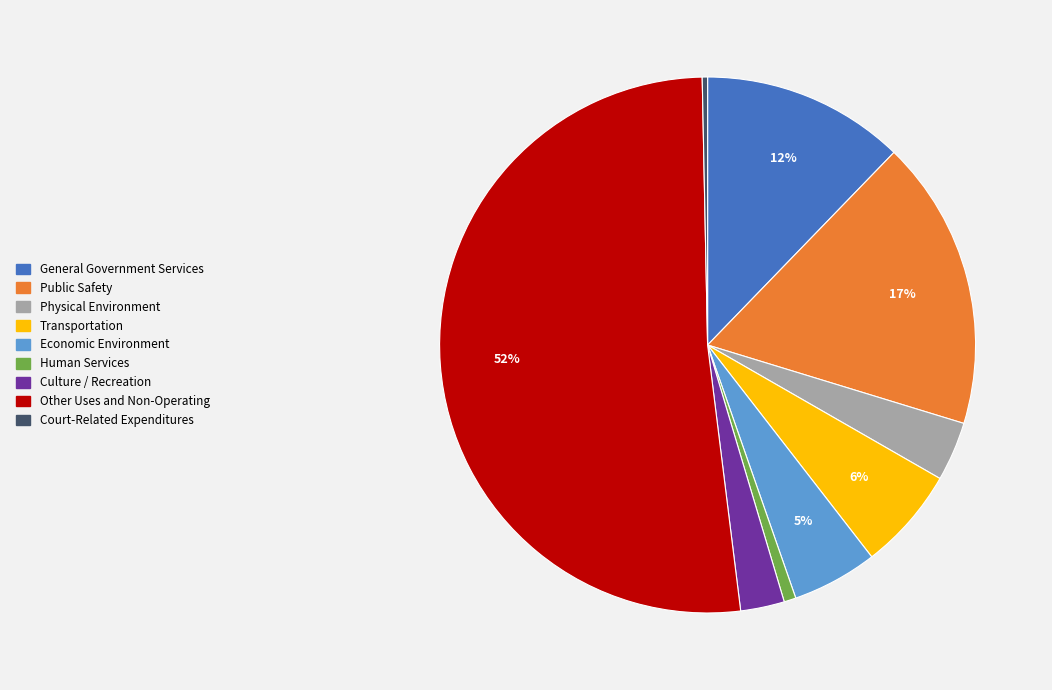

To the nearest percent, what portion does Physical Environment represent?

4%